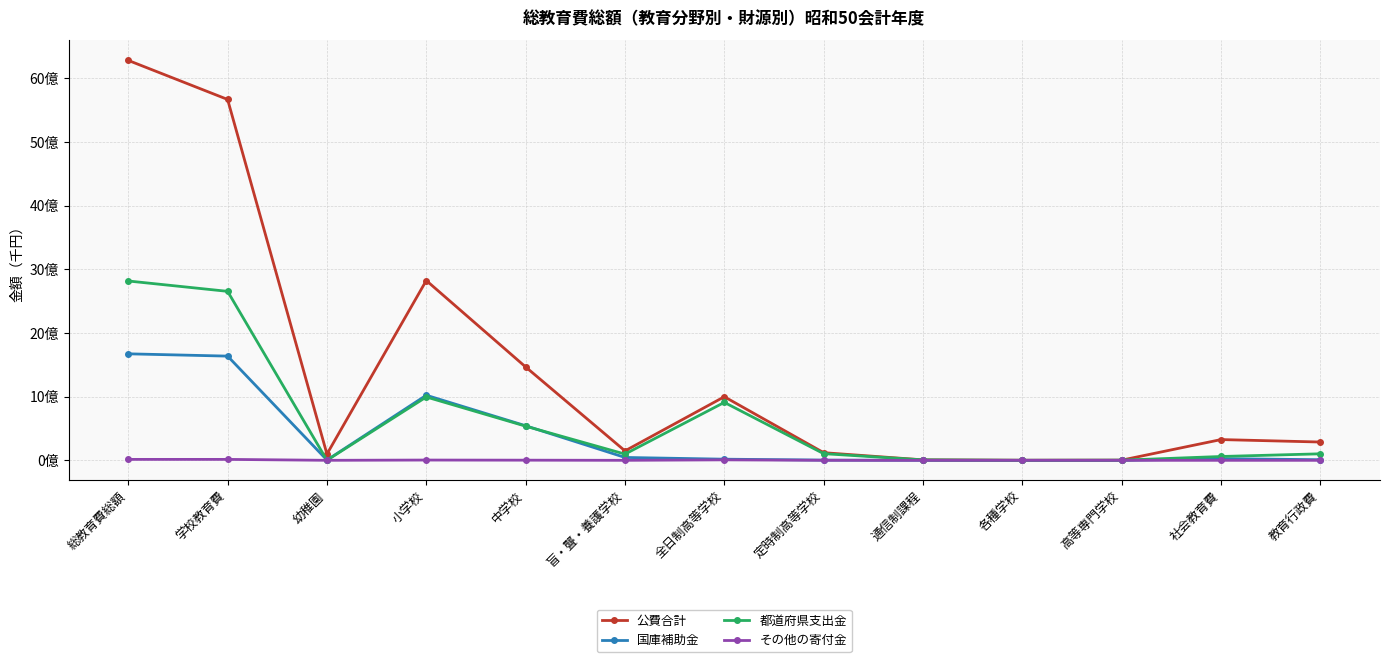

True or false: 公費合計 and 都道府県支出金 intersect in this chart.

False